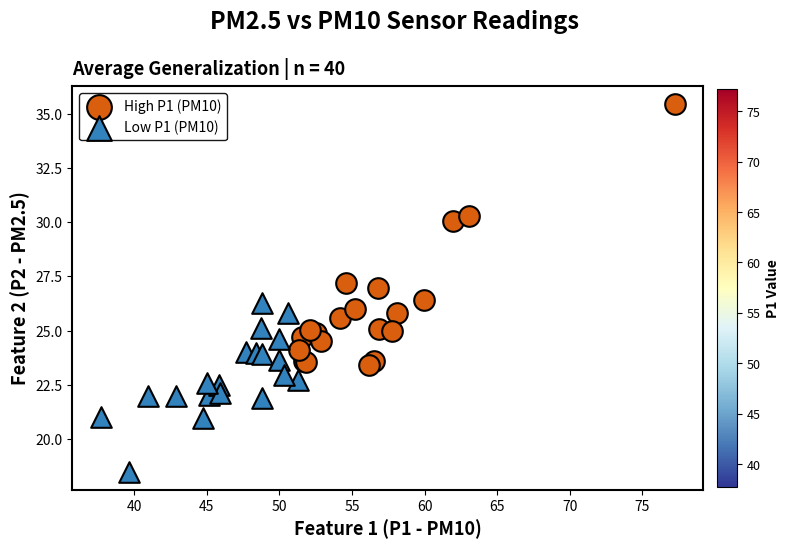

Which series has the largest Y range (max minus min)?

High P1 (PM10)